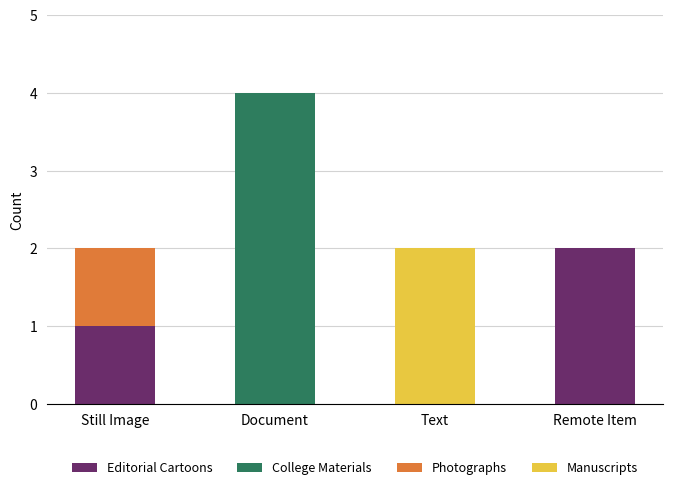

At which category is the sum across all series the highest?

Document